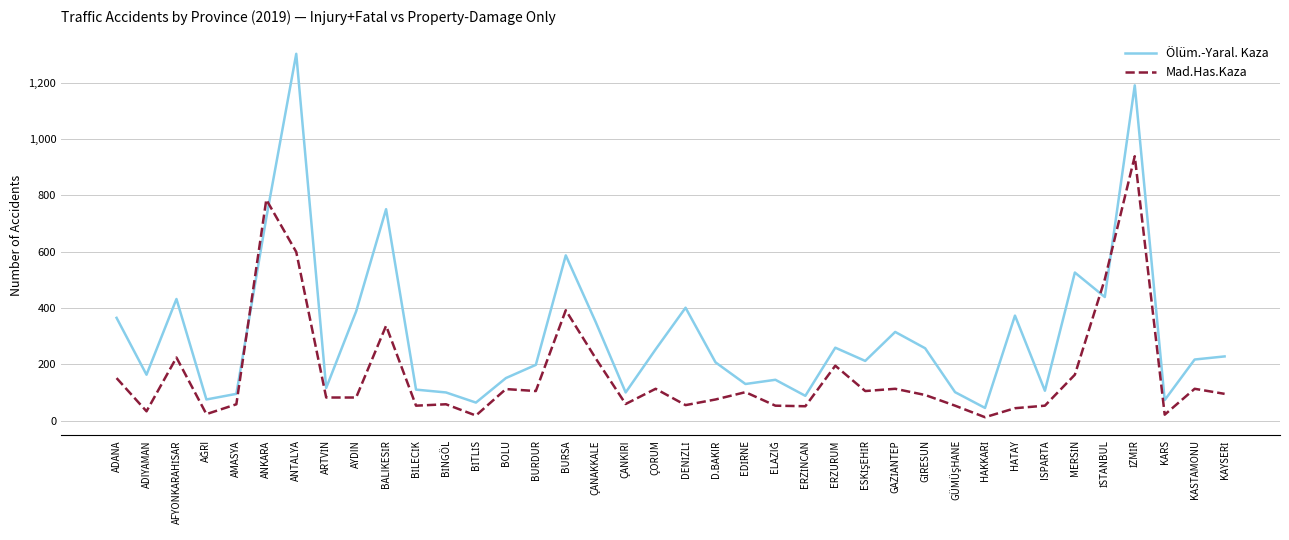

At which category does the chart reach its peak across all series?

ANTALYA